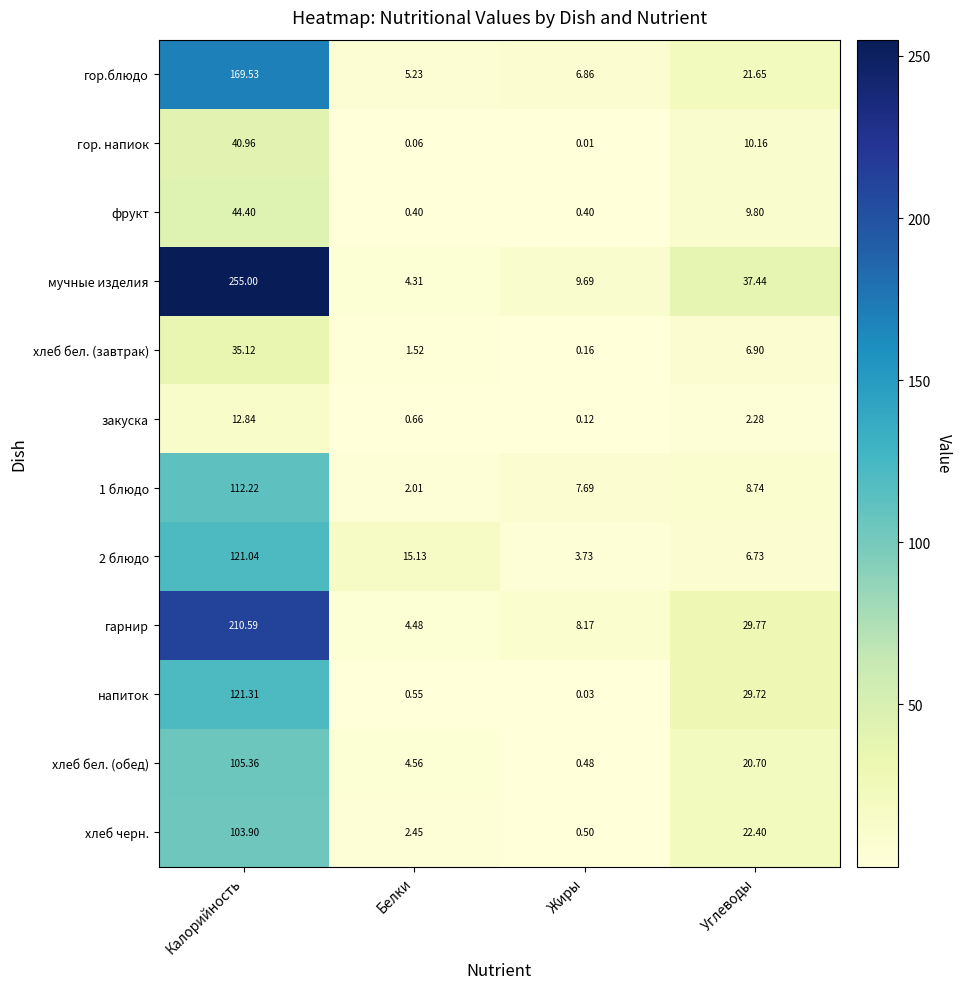

Rank the series by their maximum value, from lowest to highest.

закуска, хлеб бел. (завтрак), гор. напиок, фрукт, хлеб черн., хлеб бел. (обед), 1 блюдо, 2 блюдо, напиток, гор.блюдо, гарнир, мучные изделия